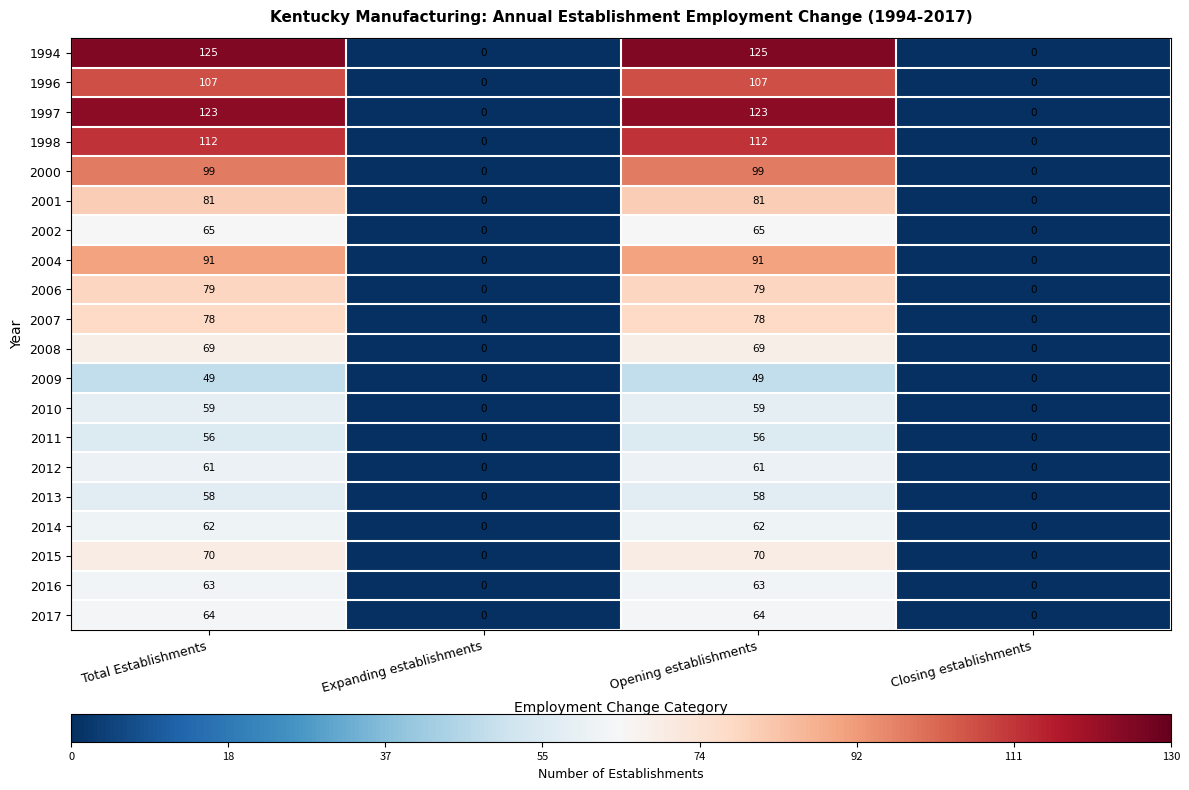

Which series has the largest total across all categories?

1994